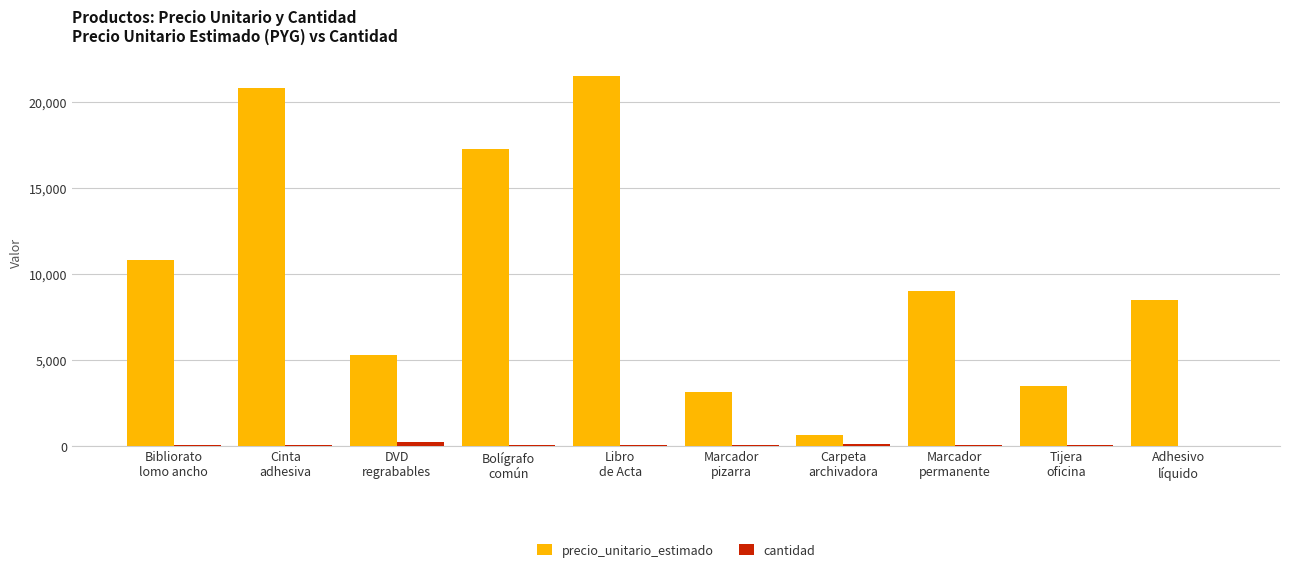

What is the sum of all precio_unitario_estimado values?

100400